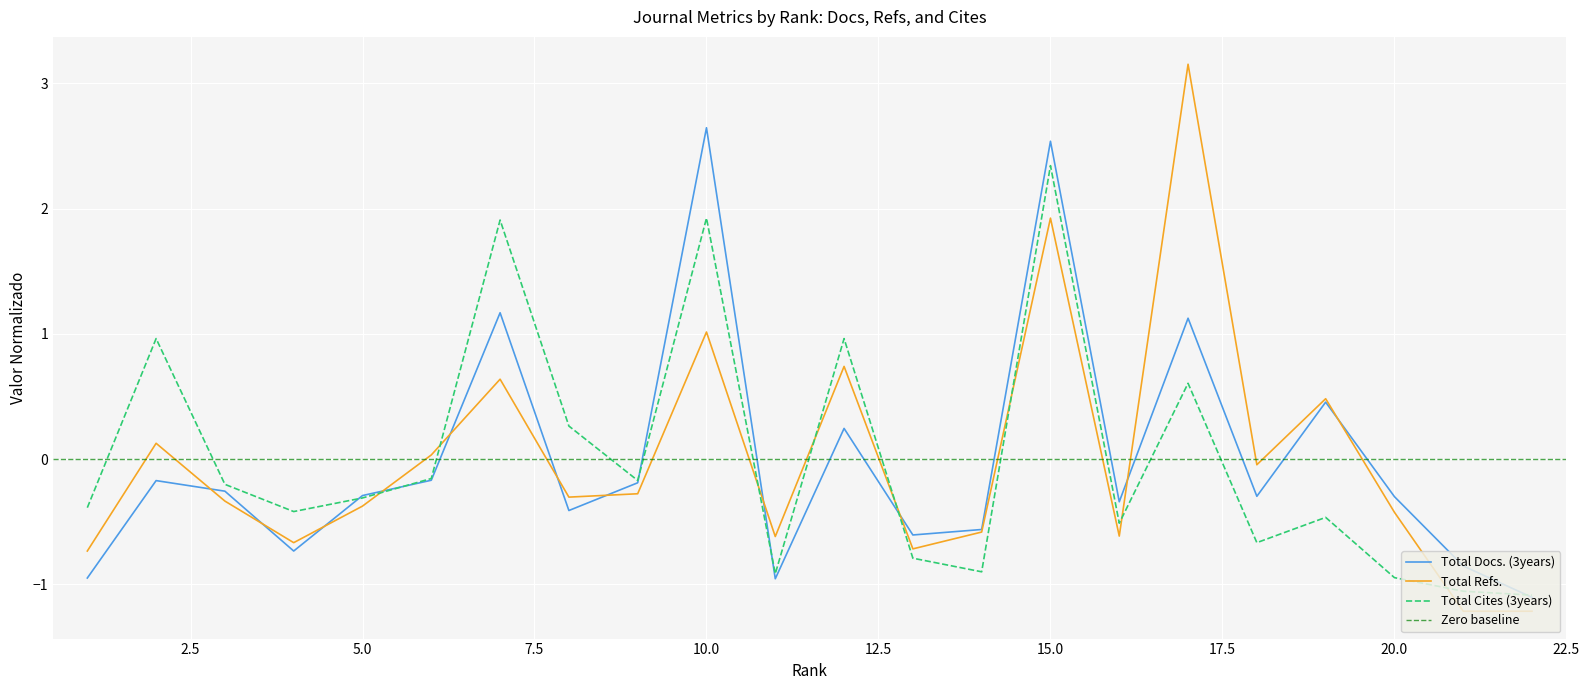

True or false: Total Docs. (3years) has more than 0 interior local peaks.

True